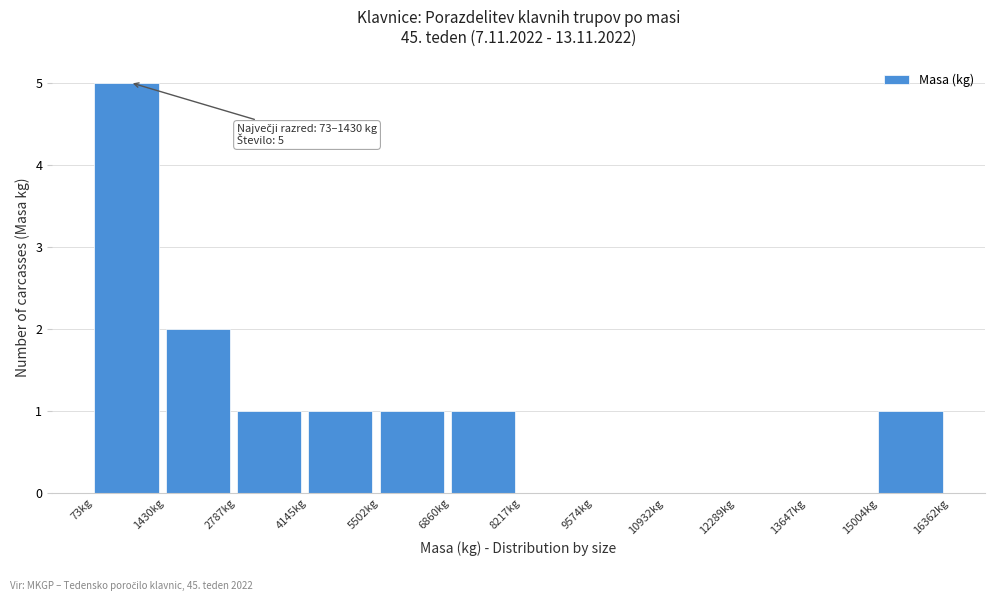

Which range on the x-axis has the tallest bar?

0 to 1400